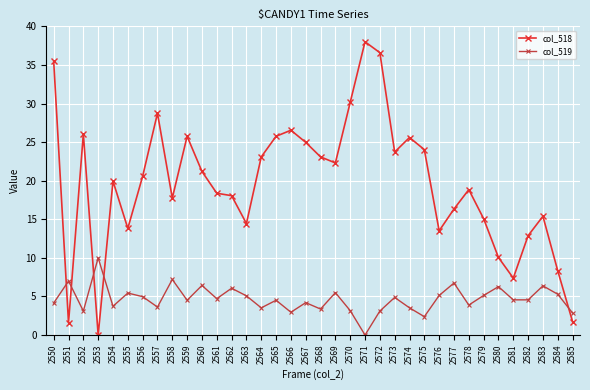

How many distinct data groups are displayed?

2